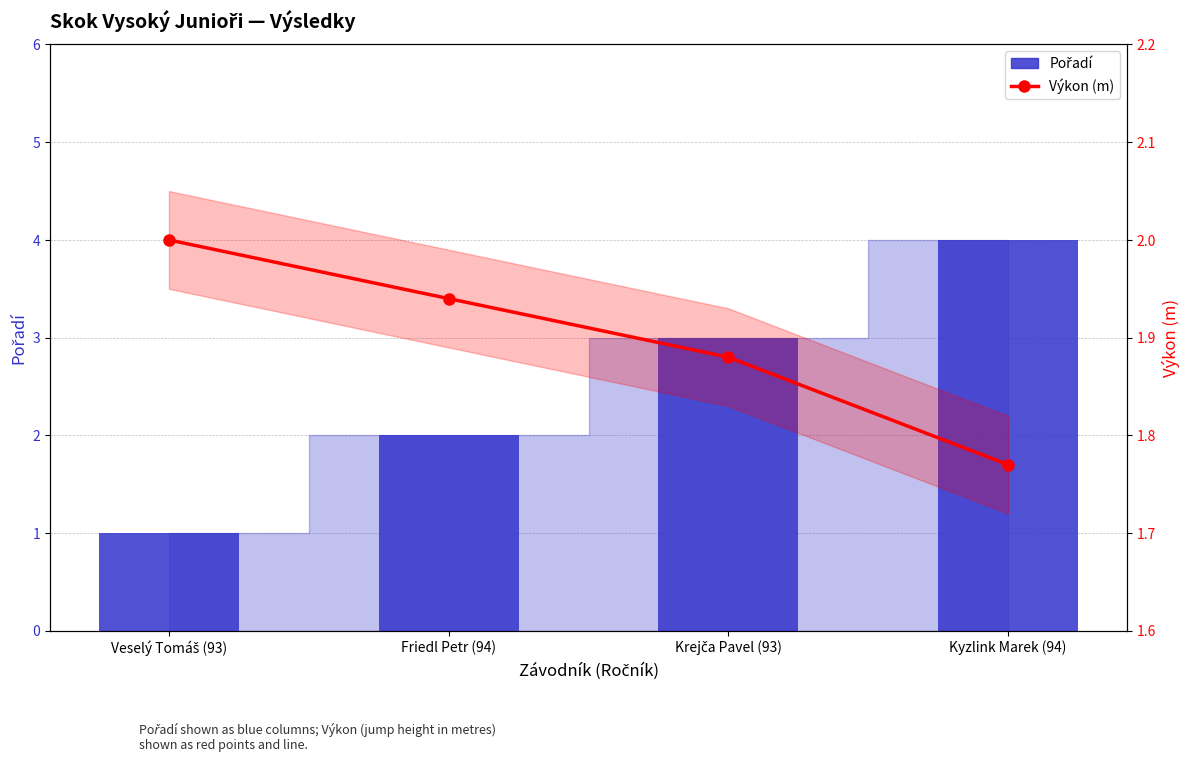

Where is Výkon (m) nearest to the value 1?

Kyzlink Marek (94)